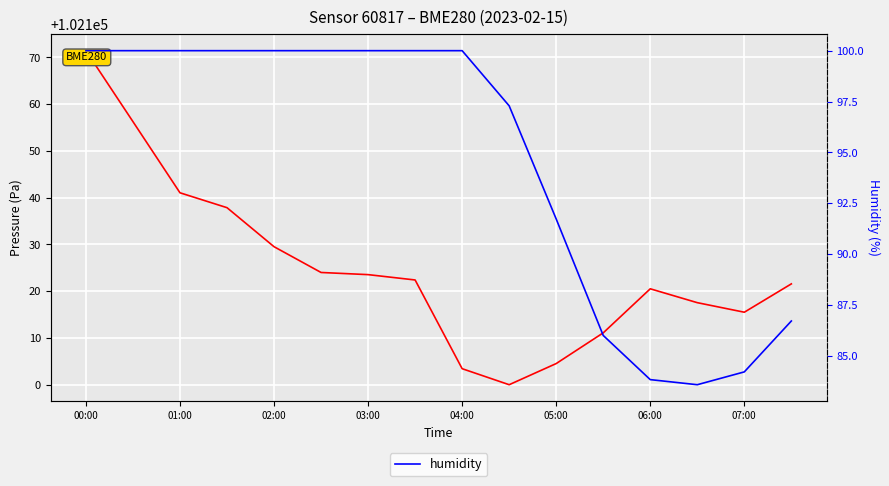

What is the minimum value shown in the chart?

83.6